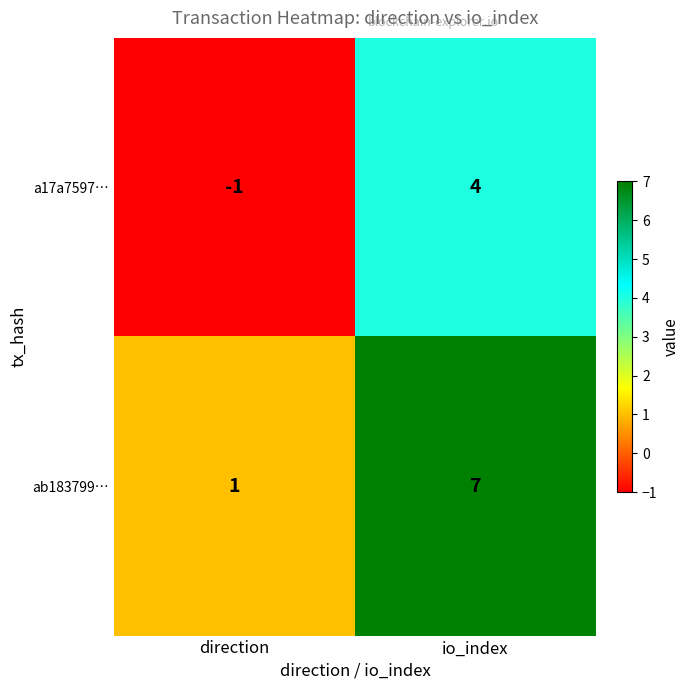

Rank the series by their maximum value, from highest to lowest.

ab183799…, a17a7597…